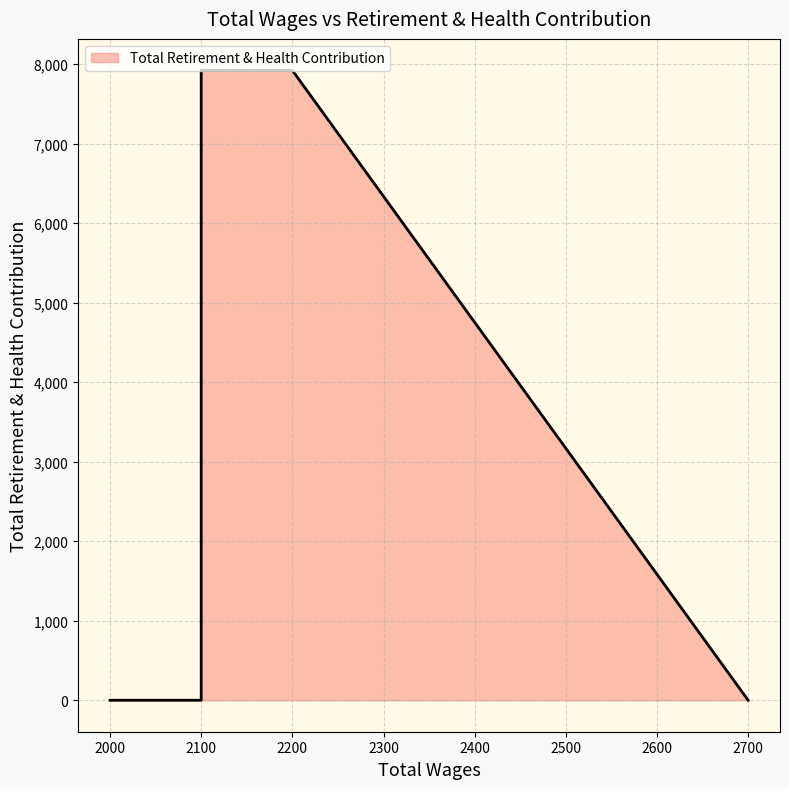

What is the greatest value displayed?

7920